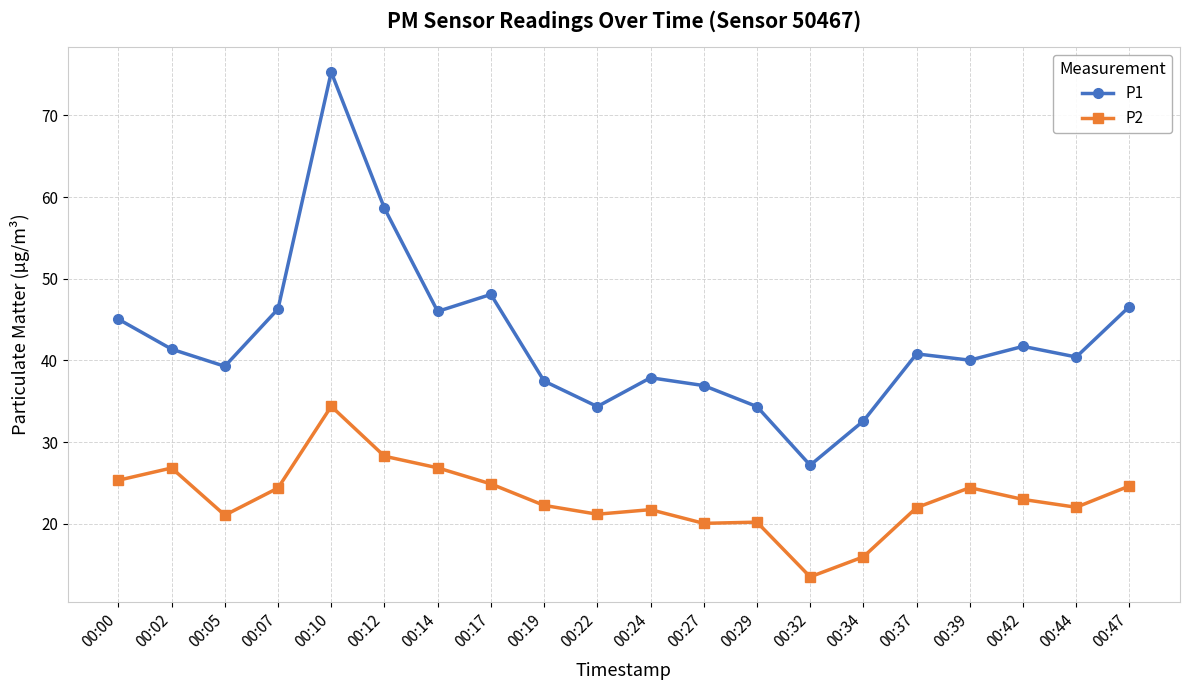

In P2, how many points are higher than both neighbors (excluding endpoints)?

5